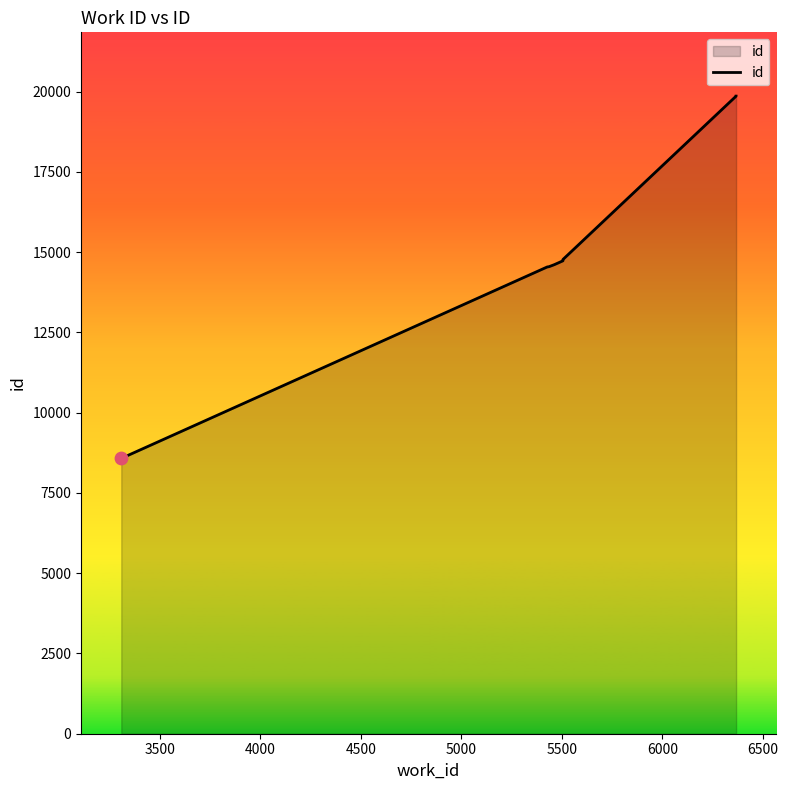

Which has a higher value, 6000 or 3500?

6000